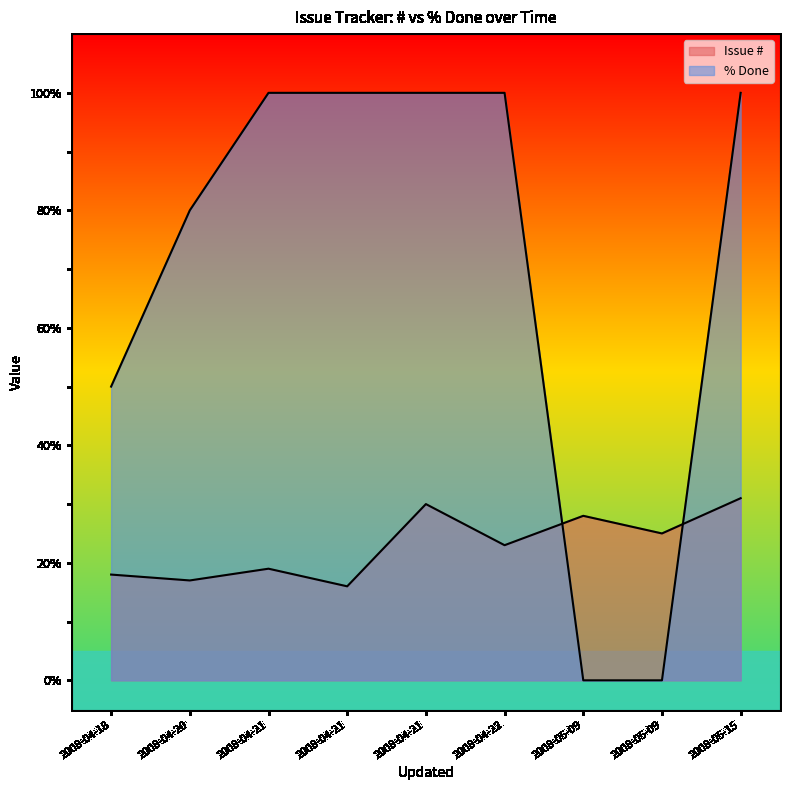

How many lines are shown in the chart?

2